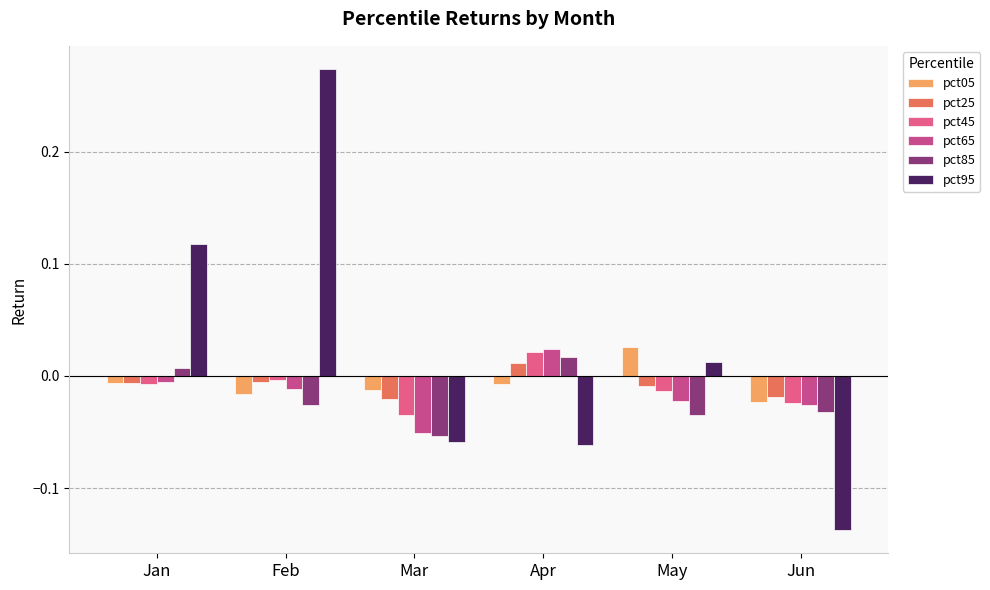

How many bars are there in total?

36